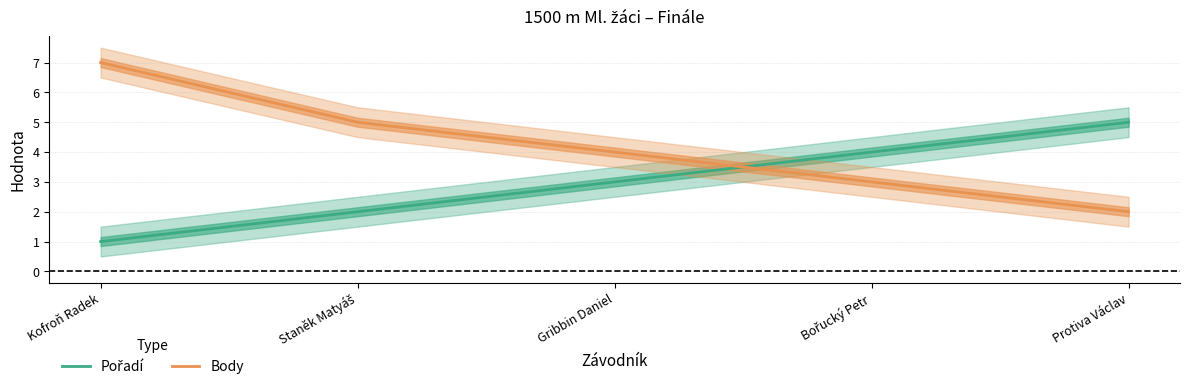

What position from the right is Gribbin Daniel?

3